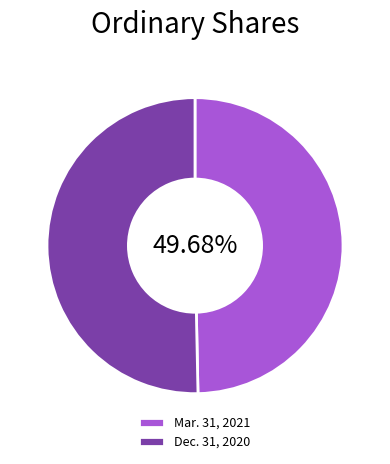

What is the ratio of the value at Dec. 31, 2020 to the value at Mar. 31, 2021?

1.0